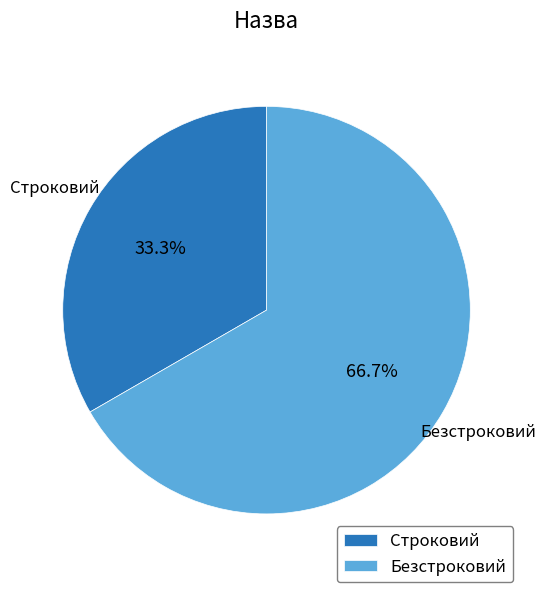

Is the sum of Строковий and Безстроковий greater than half?

Yes